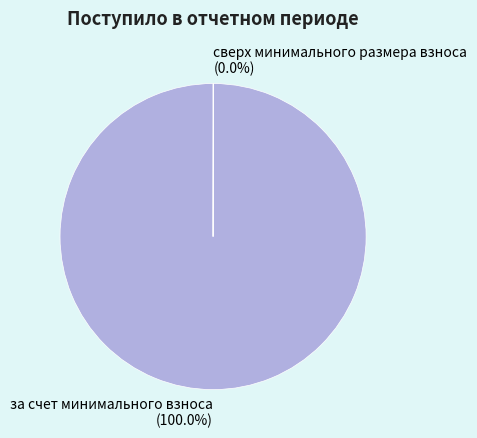

Which slice represents more than half of the pie?

за счет минимального взноса